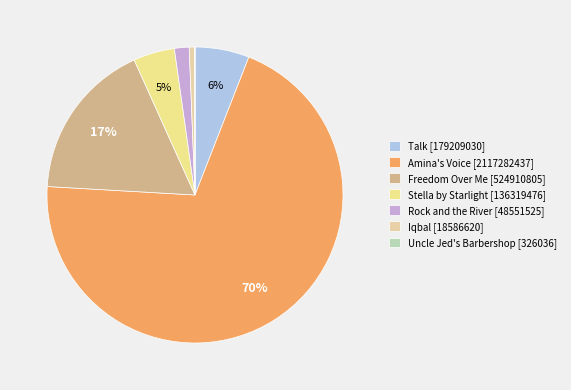

Is Stella by Starlight the majority of the pie?

No